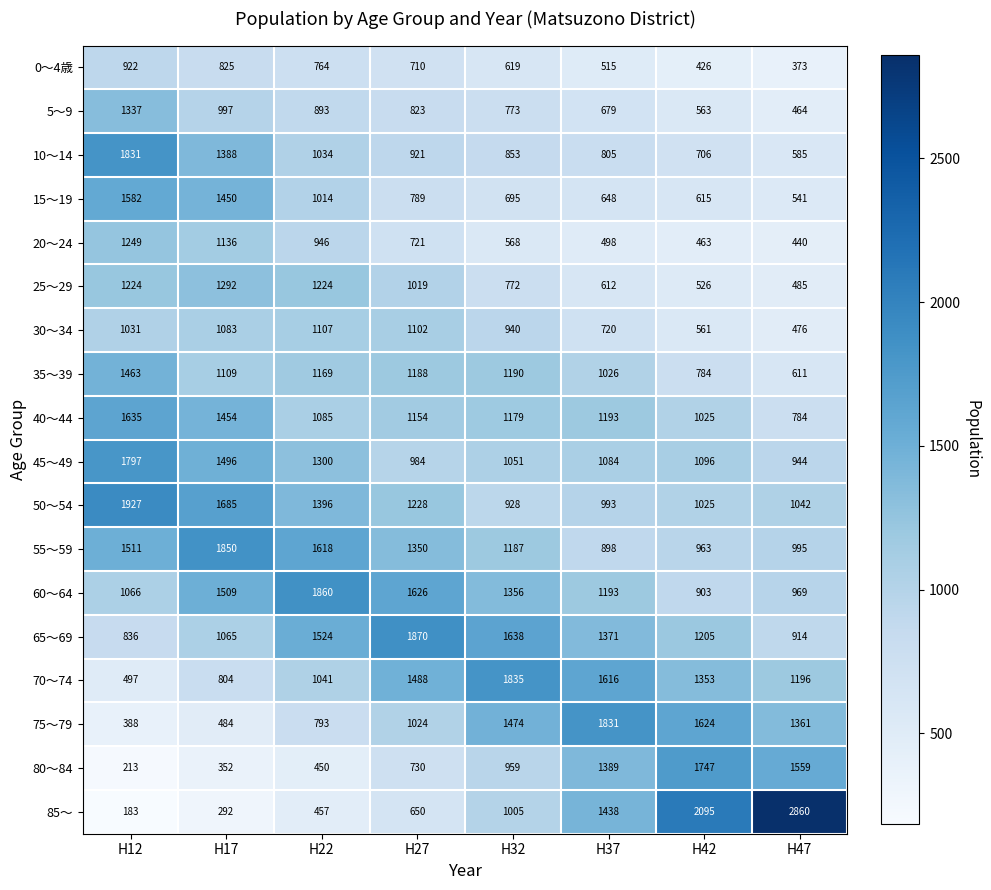

What is the difference between the highest and lowest values at H27?

1220